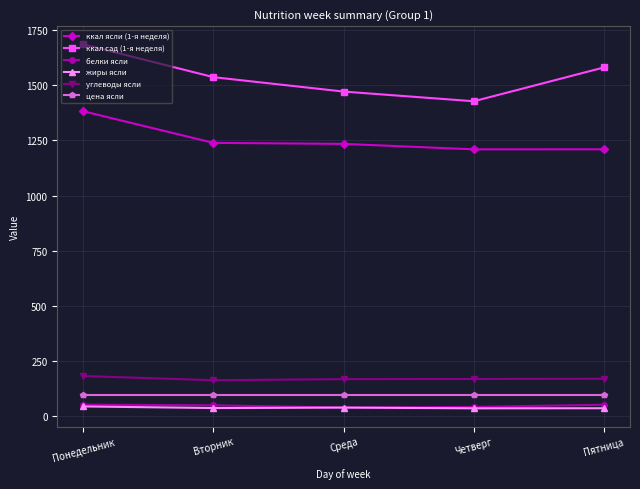

What is the label of the 1st point from the left?

Понедельник